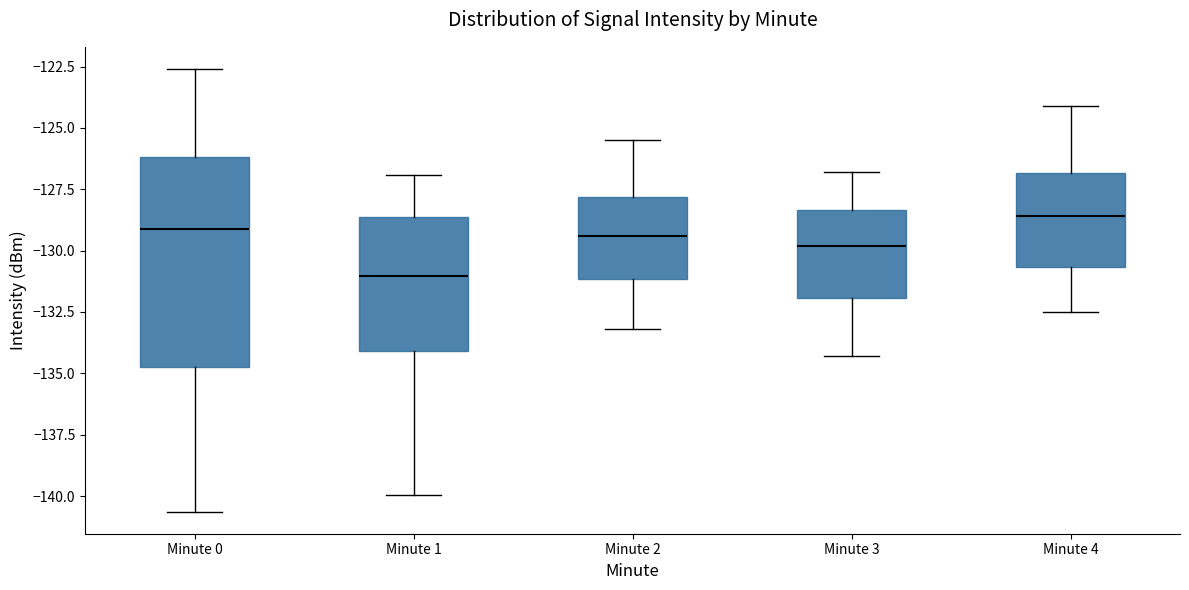

Reading left to right, transcribe this box plot: for each box, give where its median line is, the range the box spans, and where its two whiskers end, as read against the y-axis. The values are not printed on the chart, so give them approximately, as read against the axis.

Minute 0: median -129.0, box -134.5 to -126.0, whiskers -140.5 to -122.5
Minute 1: median -131.0, box -134.0 to -128.5, whiskers -140.0 to -127.0
Minute 2: median -129.5, box -131.0 to -128.0, whiskers -133.0 to -125.5
Minute 3: median -130.0, box -132.0 to -128.5, whiskers -134.5 to -127.0
Minute 4: median -128.5, box -130.5 to -127.0, whiskers -132.5 to -124.0